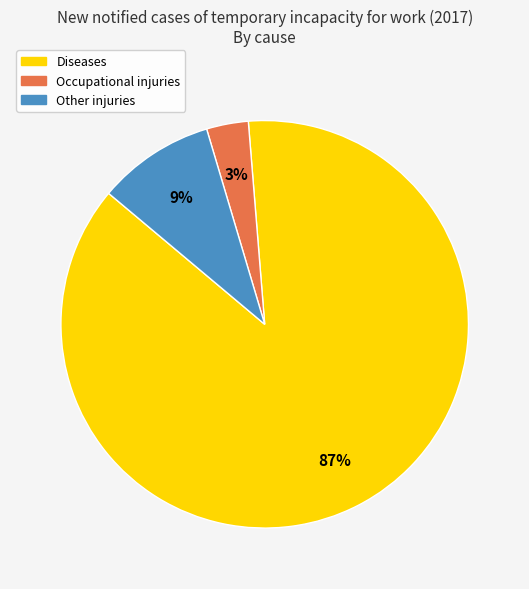

To the nearest percent, what is the combined percentage of Occupational injuries and Diseases?

91%